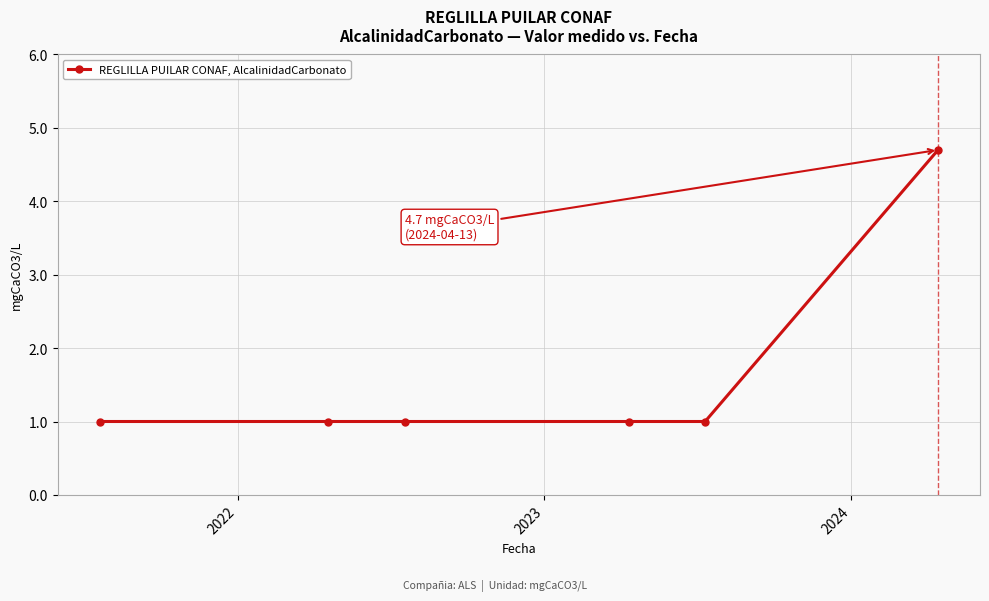

What is the minimum value shown in the chart?

1.0